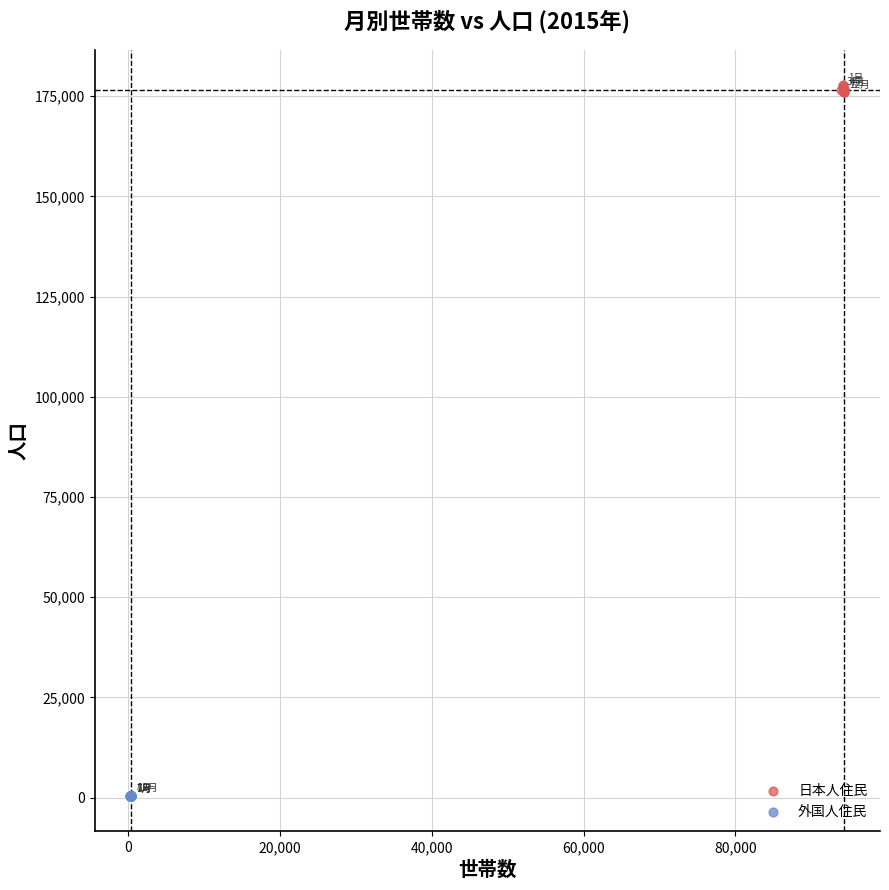

Which series contains the lowest Y value?

外国人住民